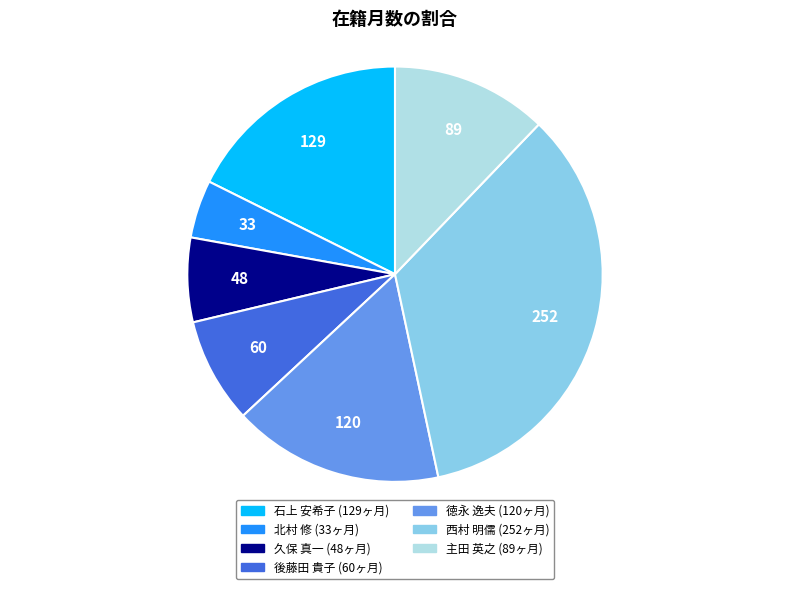

Which slice is the largest?

西村 明儒